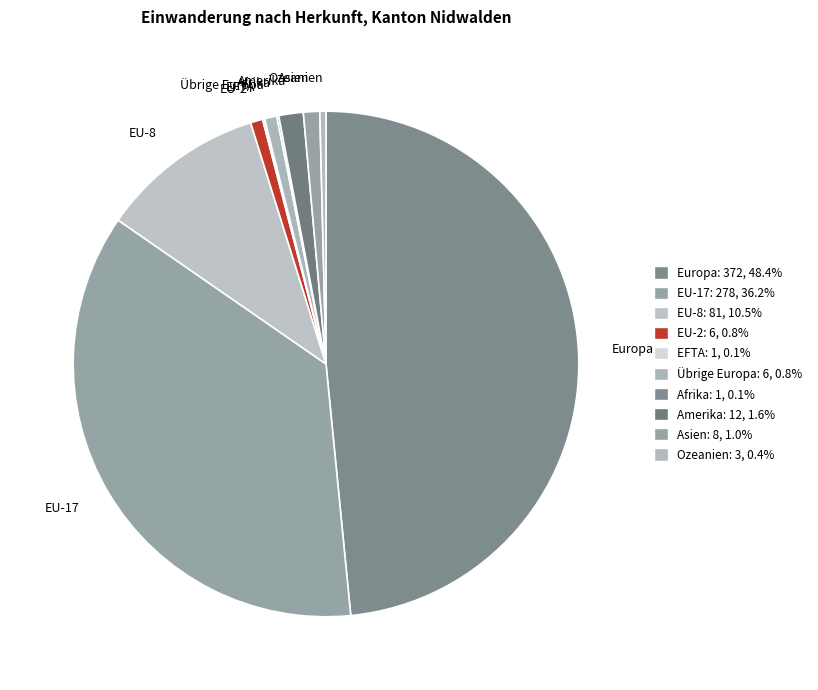

Between Ozeanien and EU-8, which is larger?

EU-8